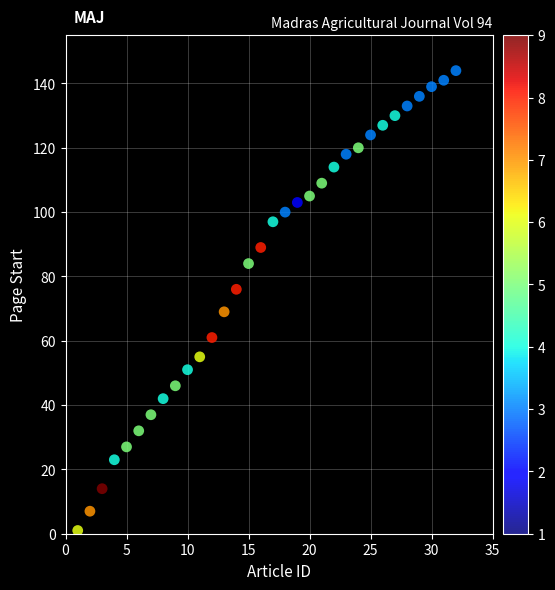

What is the range of X values (max minus min)?

31